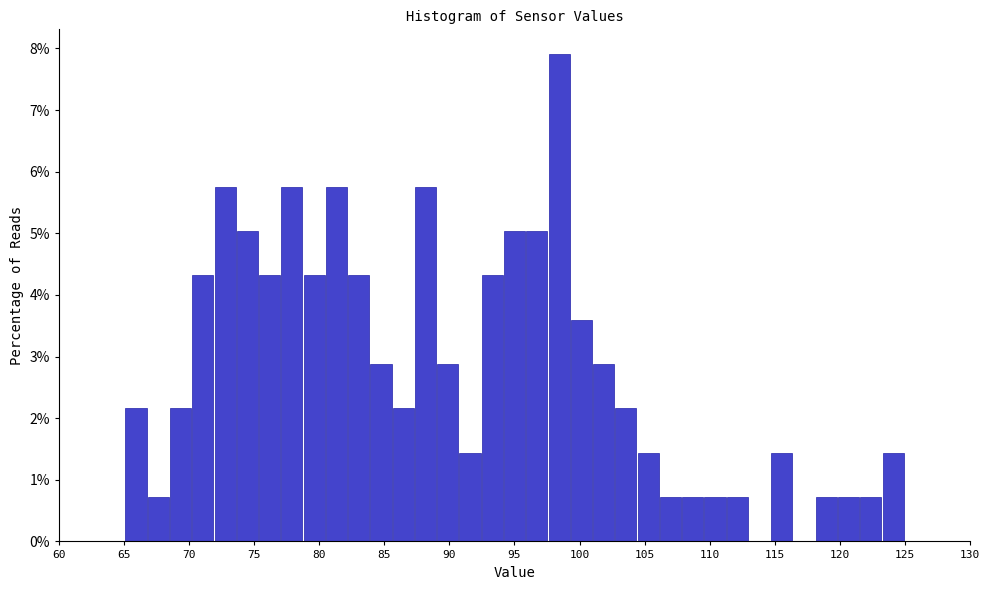

Around what value on the x-axis is the tallest bar? Give the approximate position of its centre, as read against the axis.

98.5